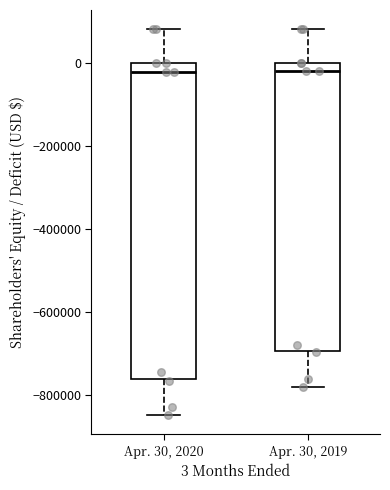

Where does the median line of the box for Apr. 30, 2020 sit on the y-axis? The values are not printed on the chart, so give them approximately, as read against the axis.

-20000